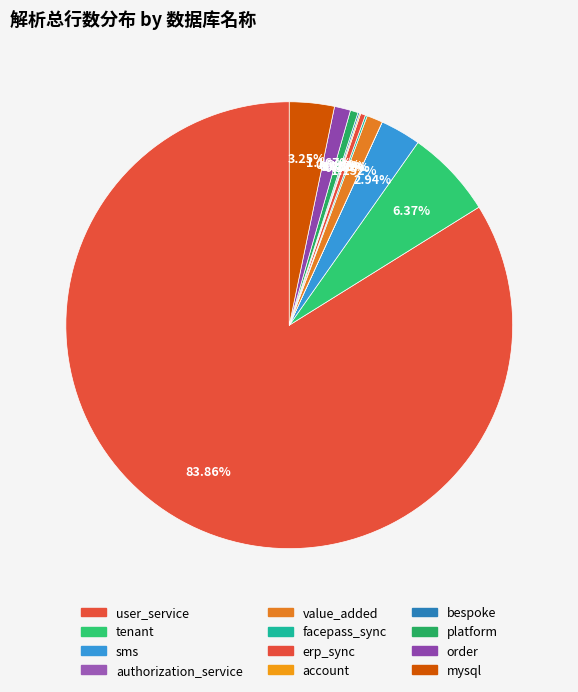

Which has a higher value, authorization_service or order?

order